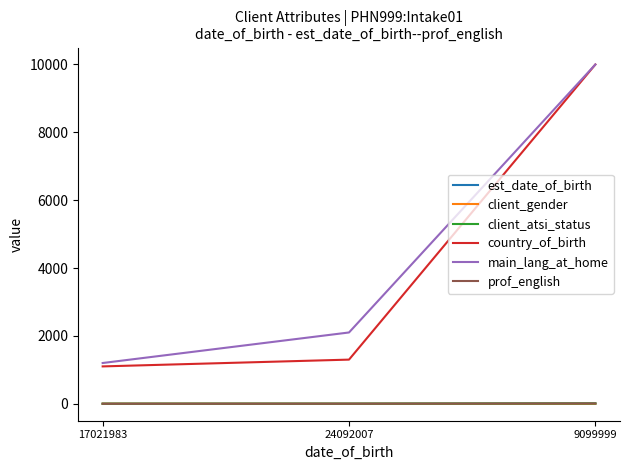

At which category is the sum across all series the highest?

9099999